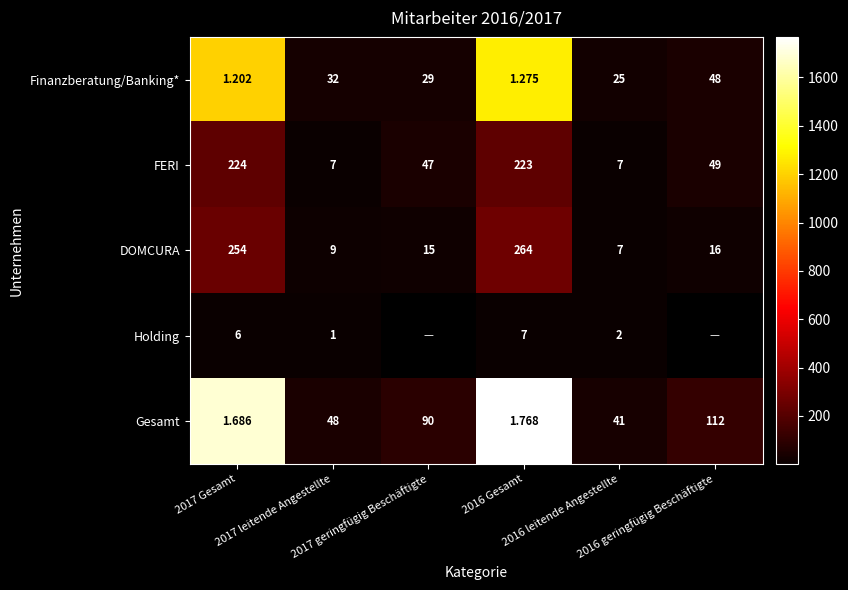

Which series has the widest spread of values?

Gesamt